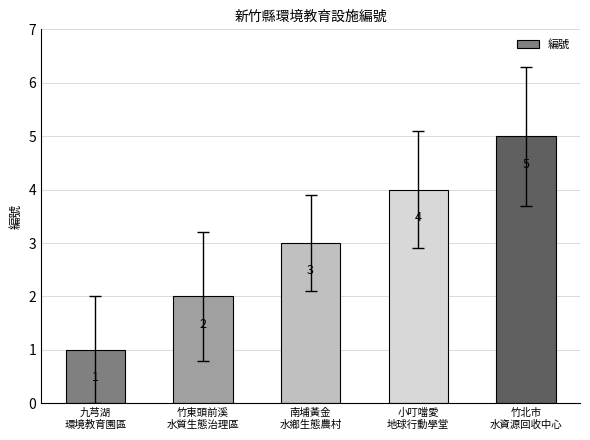

What is the maximum value shown in the chart?

5